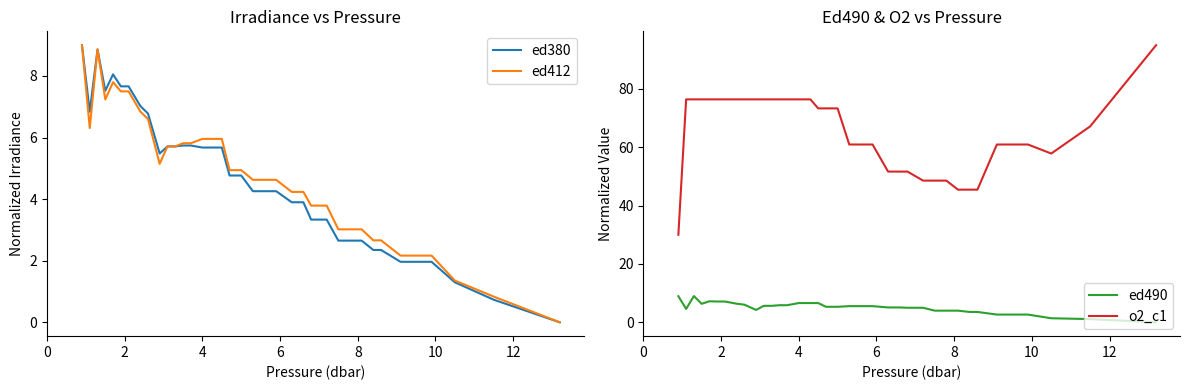

How many lines are shown in the chart?

4